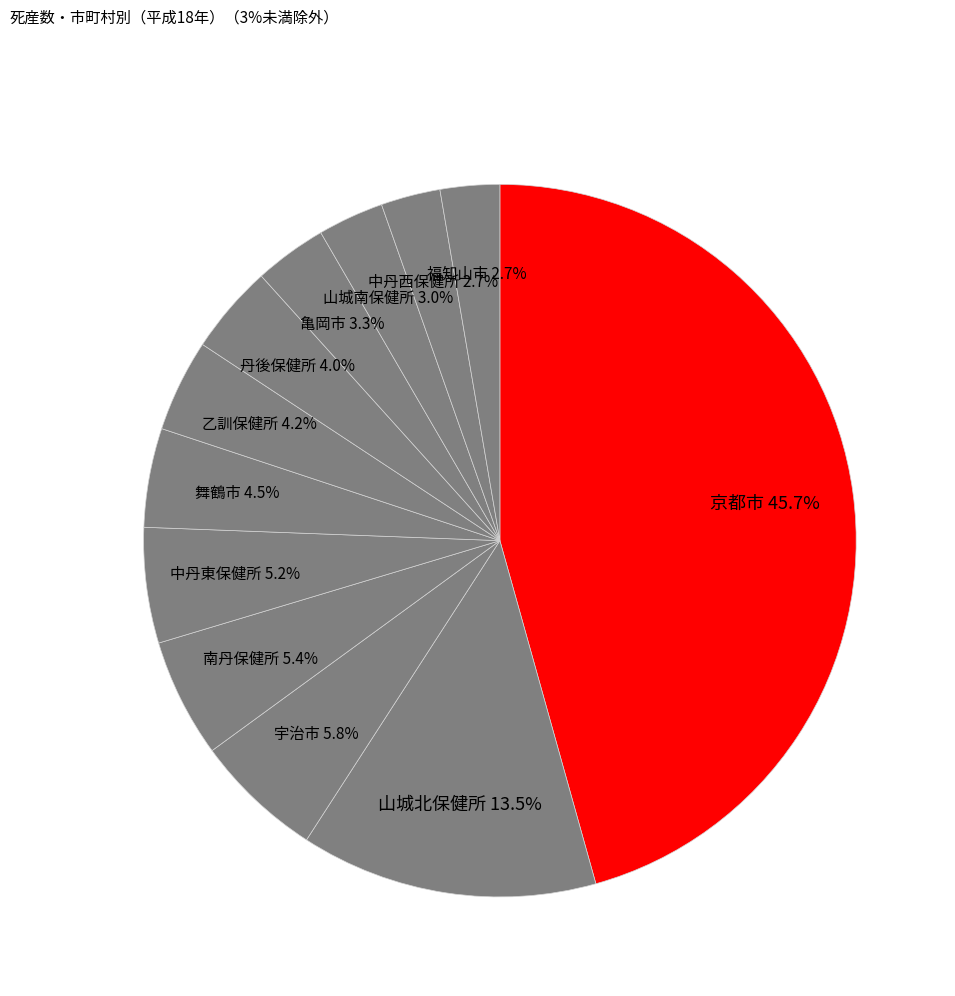

Which slice is the largest?

京都市